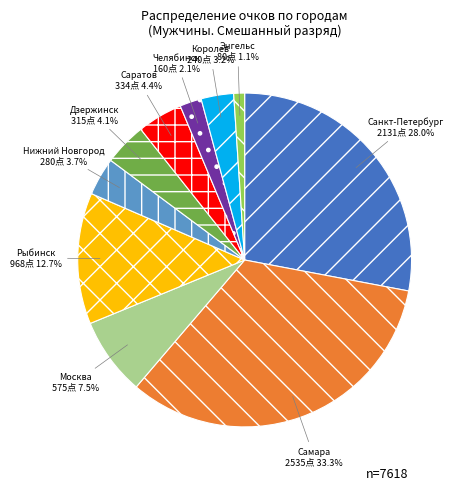

Do Челябинск and Энгельс together represent more than half of the pie?

No